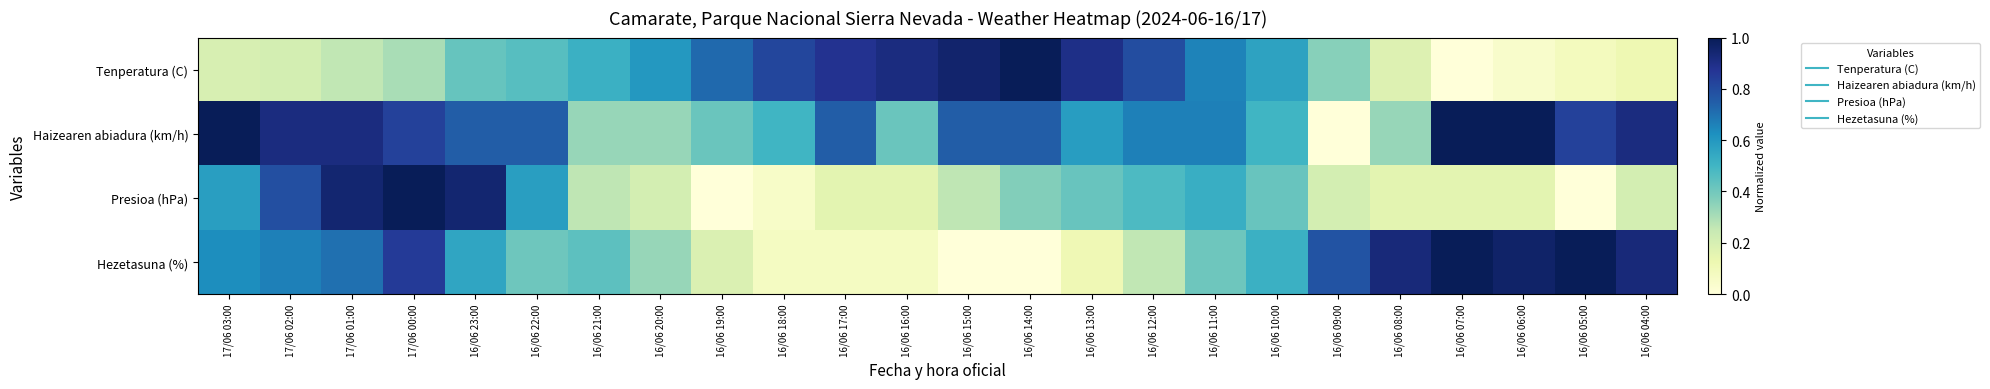

At how many categories does at least one series exceed 0?

24